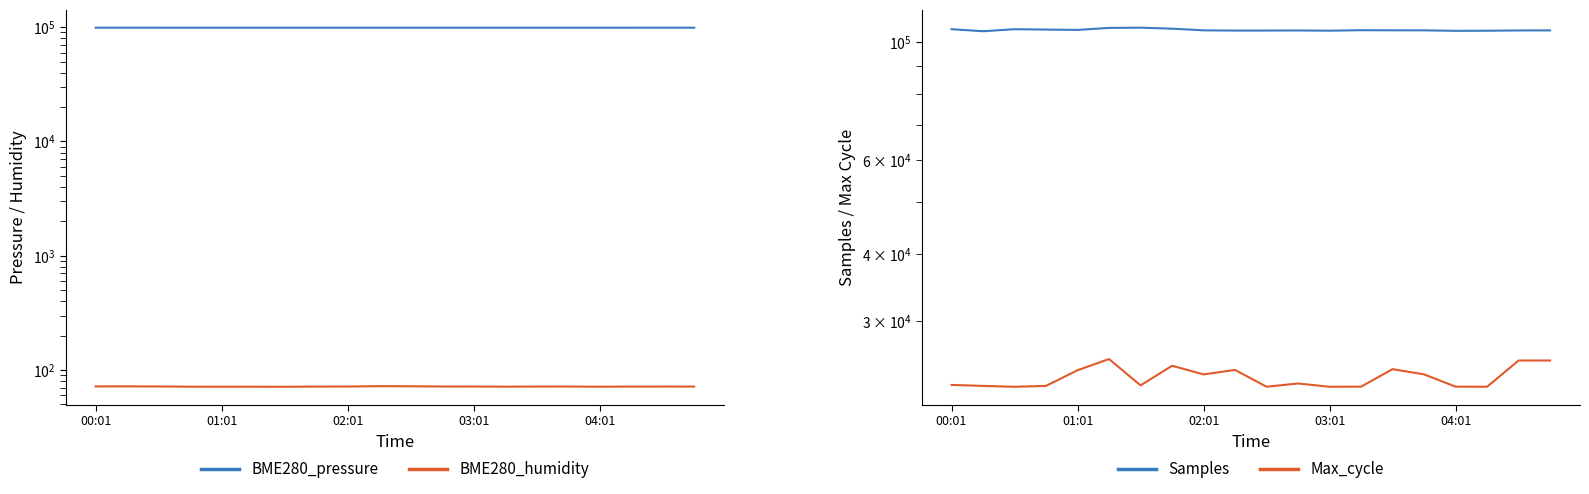

Between 11 and 14, which series saw the biggest shift?

Max_cycle